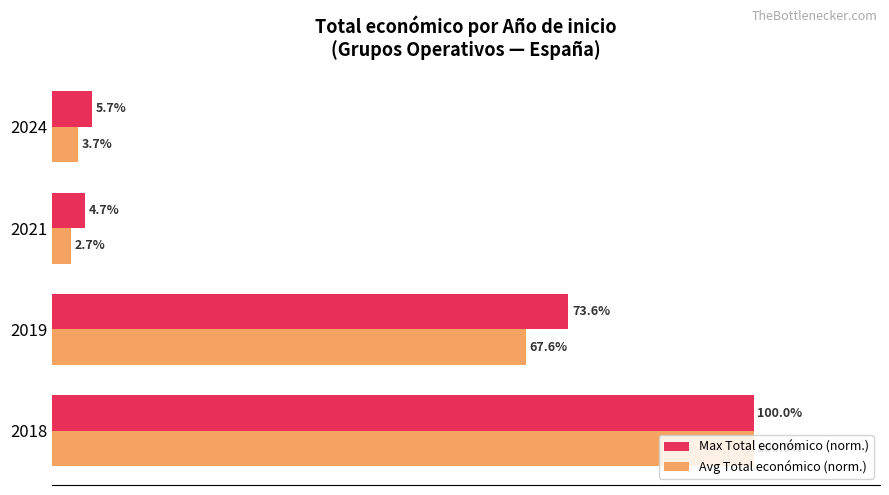

Which series has the widest spread of values?

Avg Total económico (norm.)